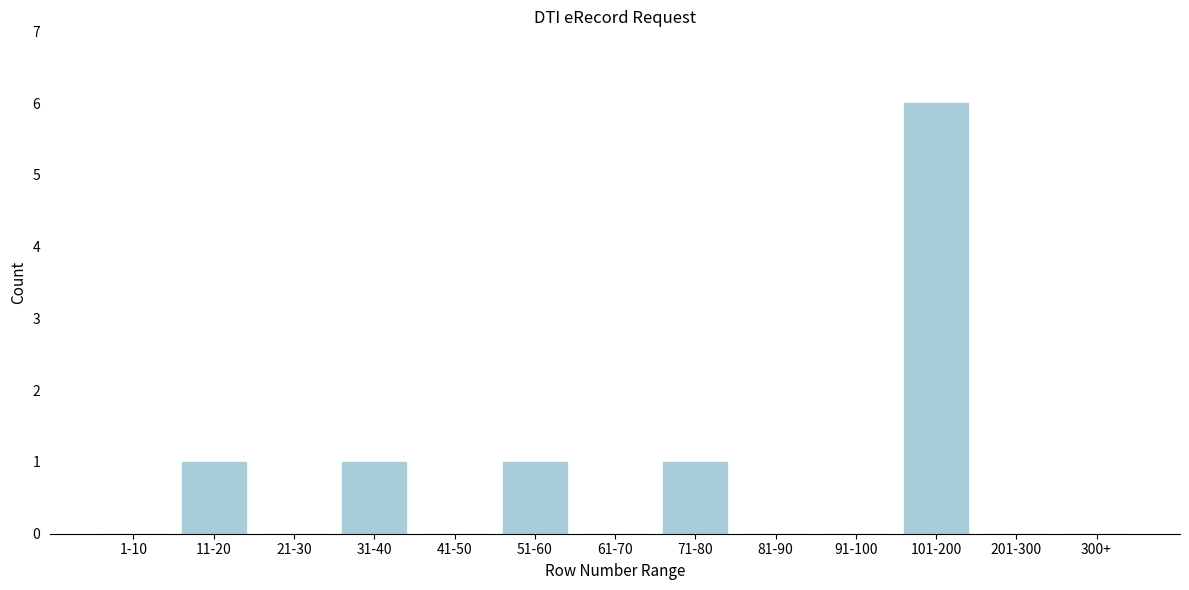

Reading right to left, what are all the values shown in this chart?

300+=0	201-300=0	101-200=6	91-100=0	81-90=0	71-80=1	61-70=0	51-60=1	41-50=0	31-40=1	21-30=0	11-20=1	1-10=0